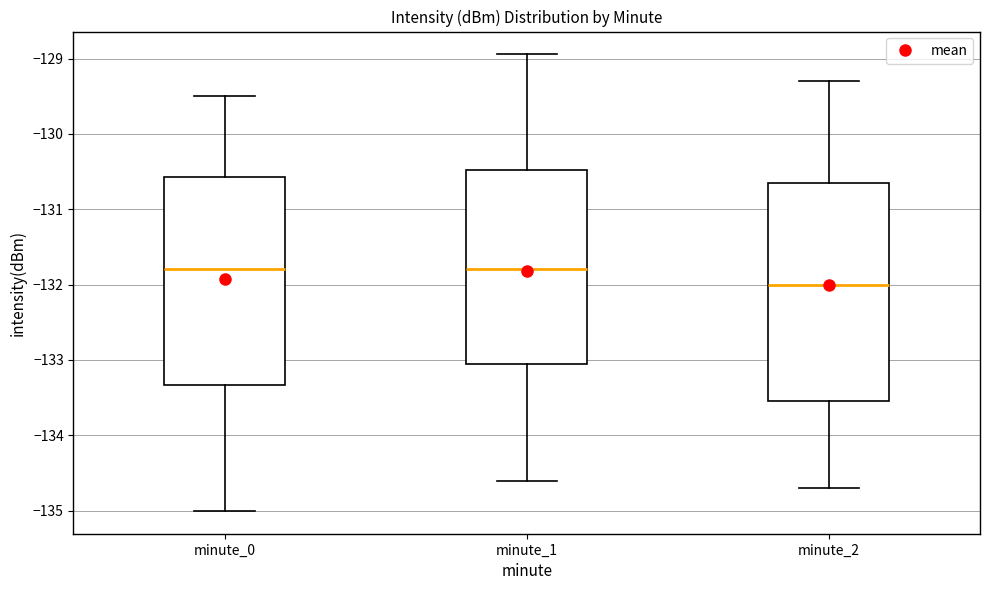

Comparing the boxes themselves (not the whiskers), which one is the tallest?

minute_2